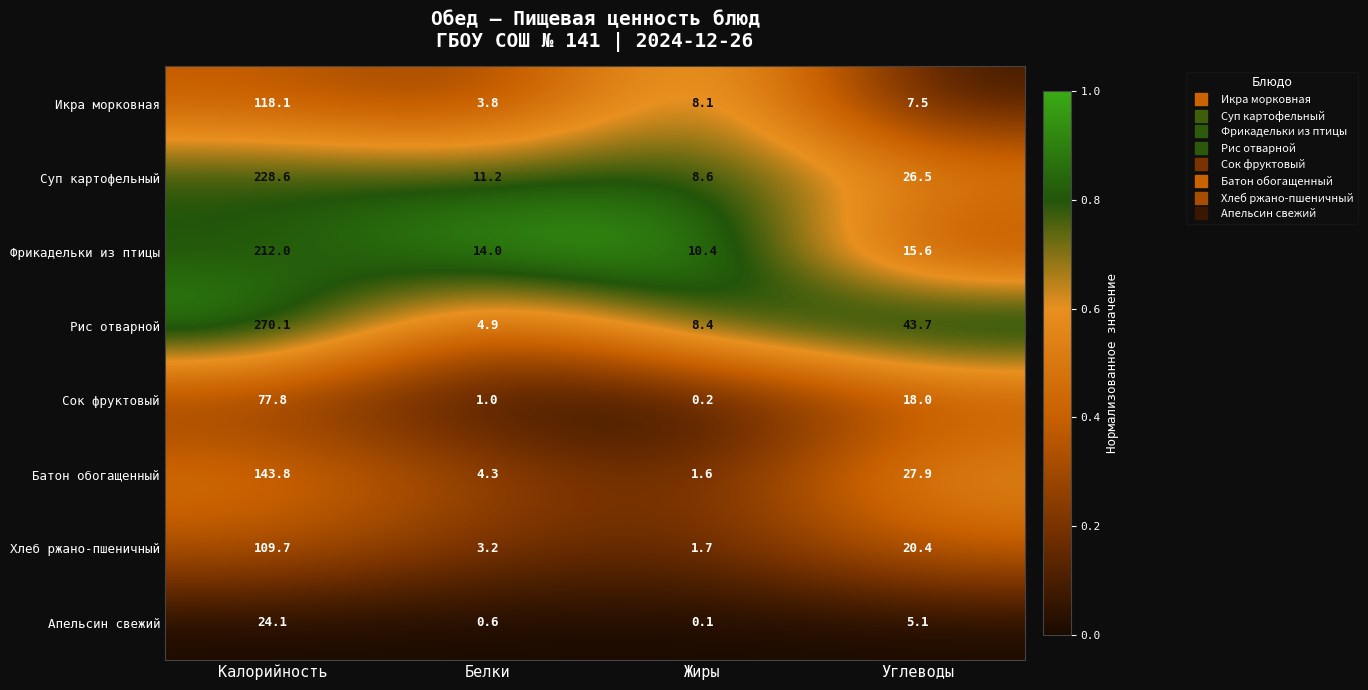

Which label corresponds to the largest value in the chart?

Калорийность